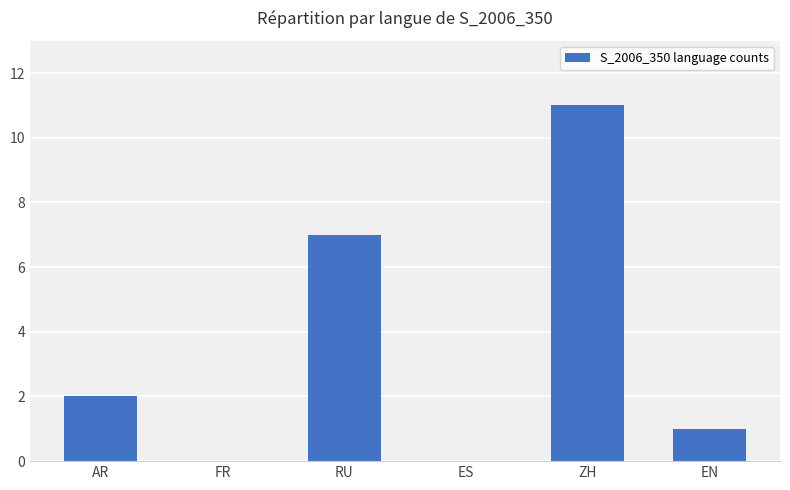

How many series are shown in this chart?

1